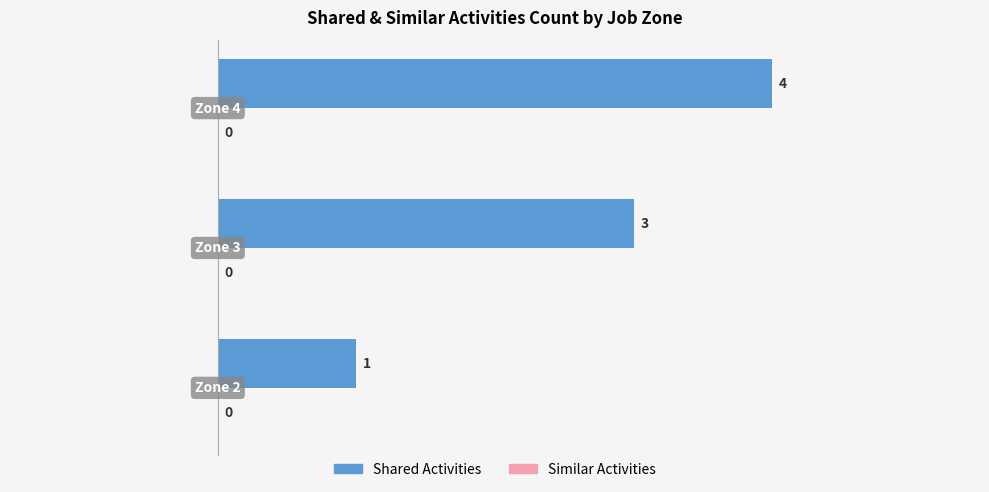

Count the values in the range 1 to 4.

3